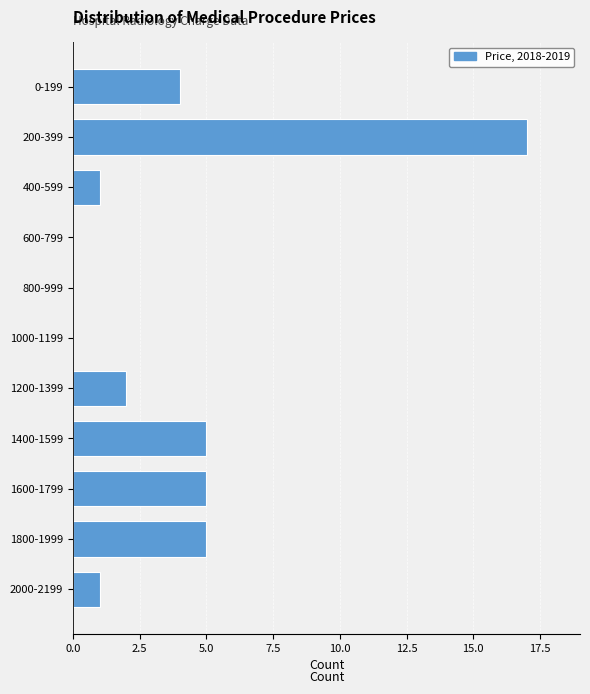

Reading bottom to top, transcribe all the data shown in this chart.

2000-2199=1	1800-1999=5	1600-1799=5	1400-1599=5	1200-1399=2	1000-1199=0	800-999=0	600-799=0	400-599=1	200-399=17	0-199=4